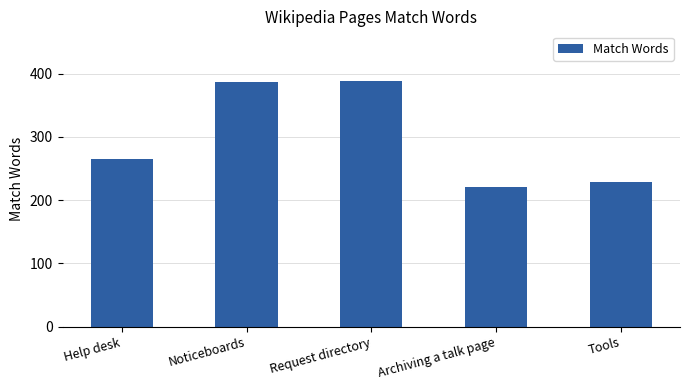

What is the maximum value shown in the chart?

389